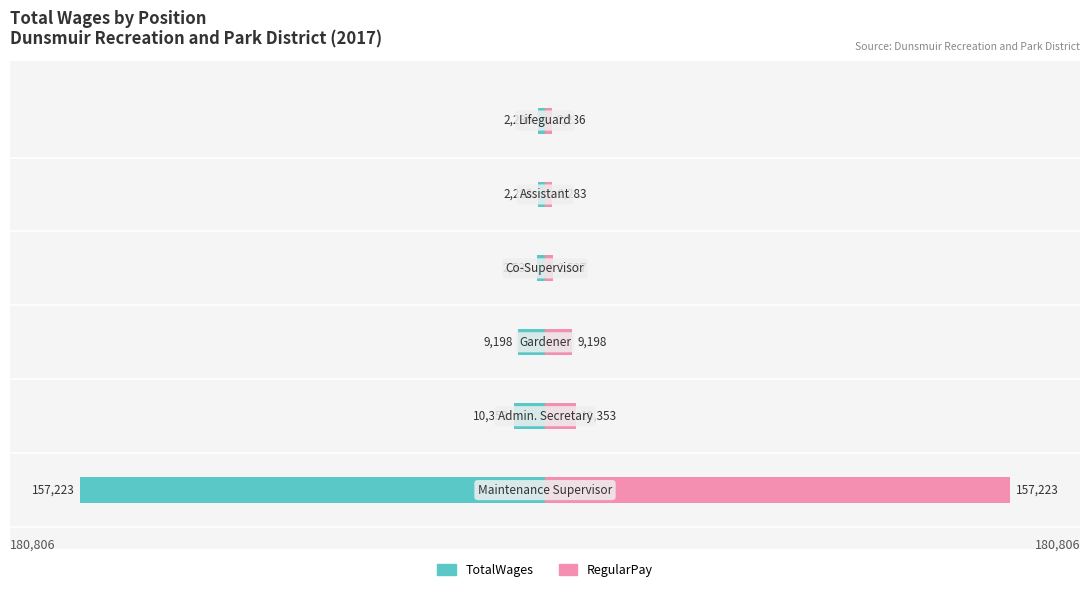

Rank the series at 3 from lowest to highest value.

TotalWages, RegularPay